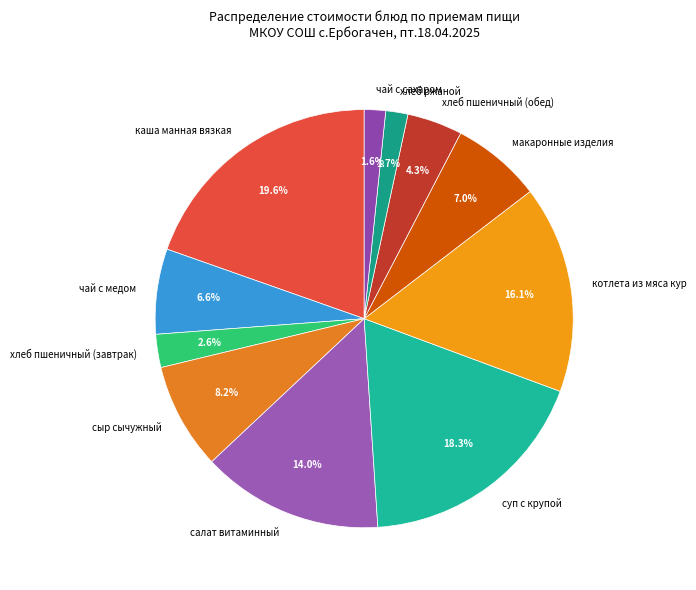

What is the ratio of the value at хлеб ржаной to the value at каша манная вязкая?

0.1